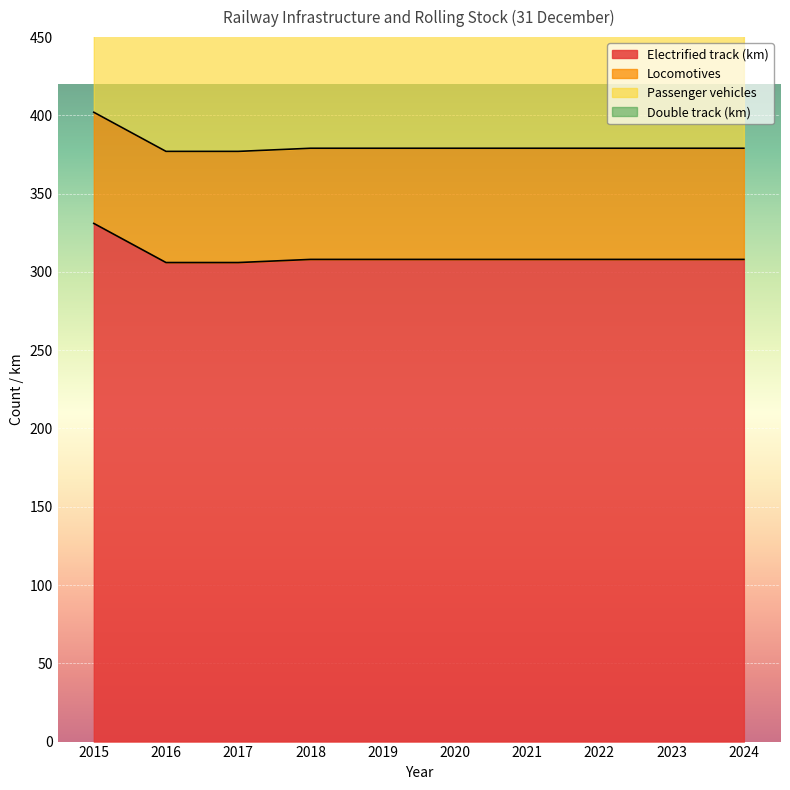

What is the value of the Electrified track (km) point at the 6th from the left?

308